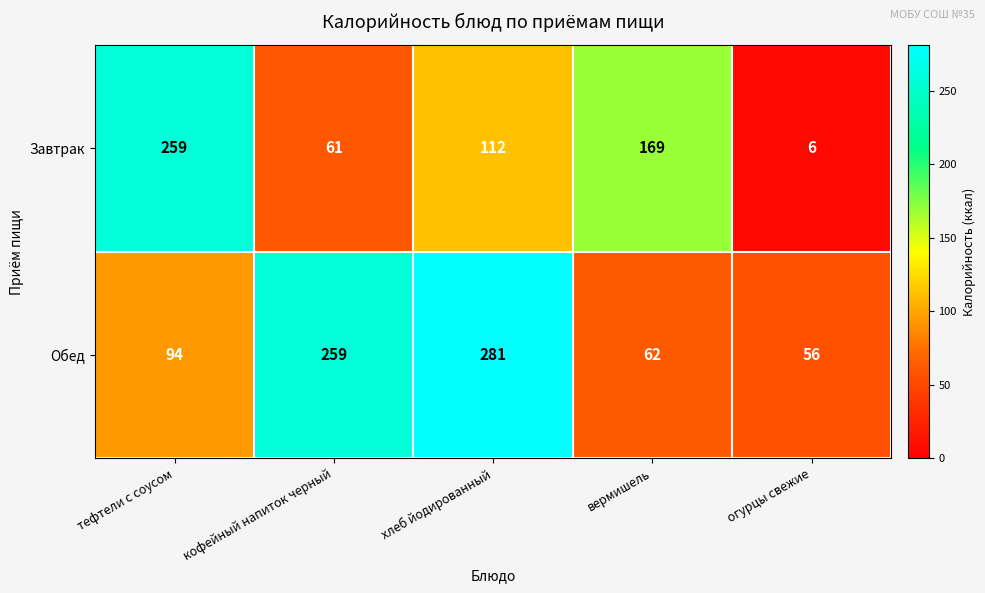

List the series in order of their overall mean, lowest first.

Завтрак, Обед